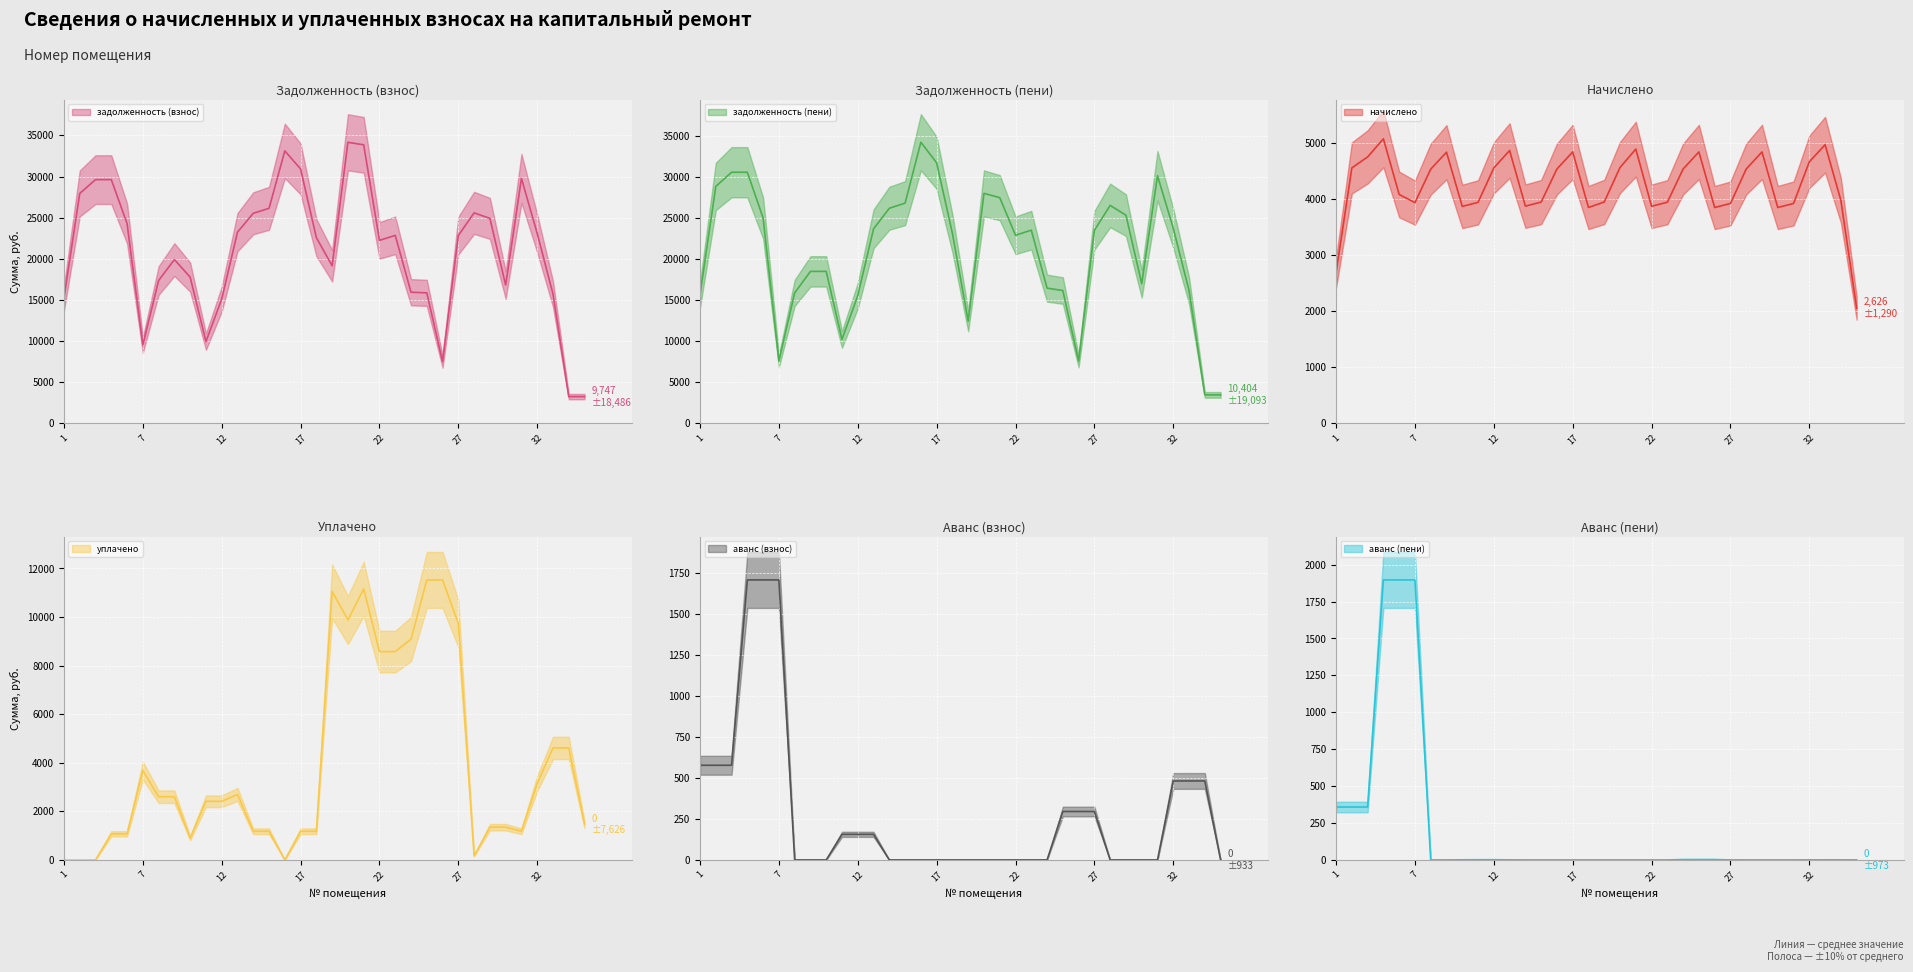

At 29, list the series in order from smallest to largest.

аванс (взнос), аванс (пени), уплачено, начислено, задолженность (взнос), задолженность (пени)